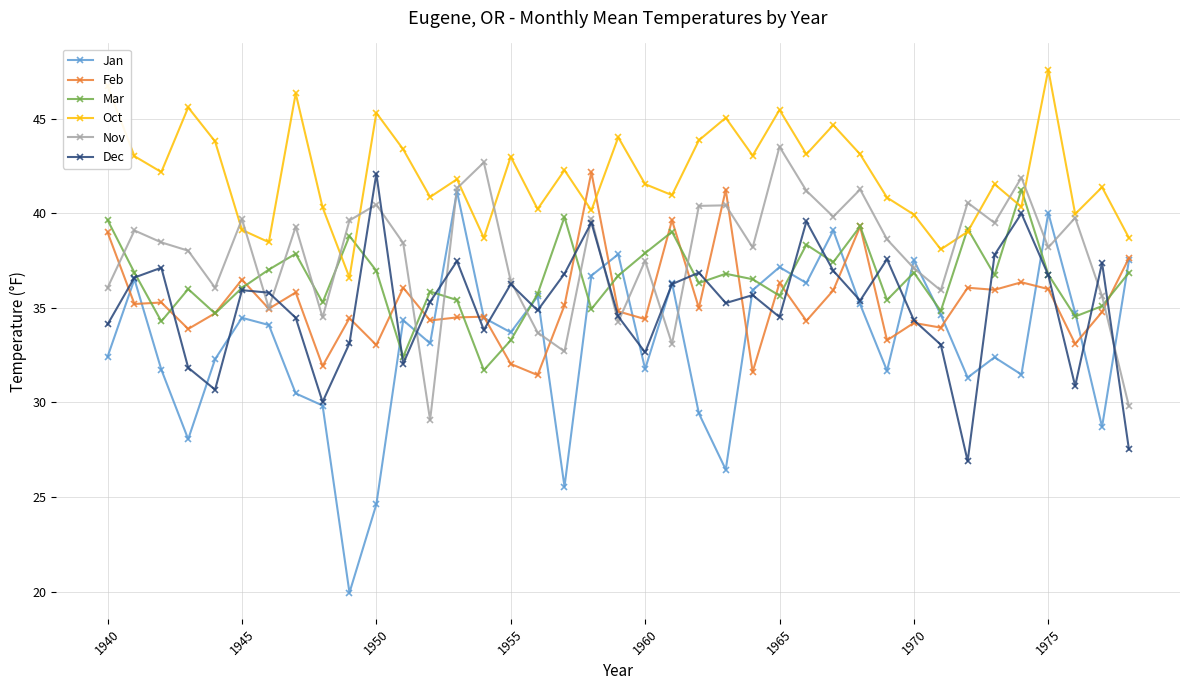

True or false: Dec and Jan intersect in this chart.

True